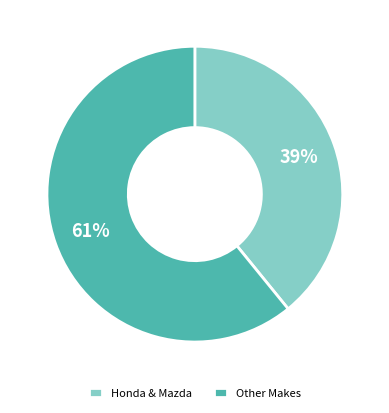

Approximately how many times larger is the value at Honda & Mazda compared to Other Makes?

0.6